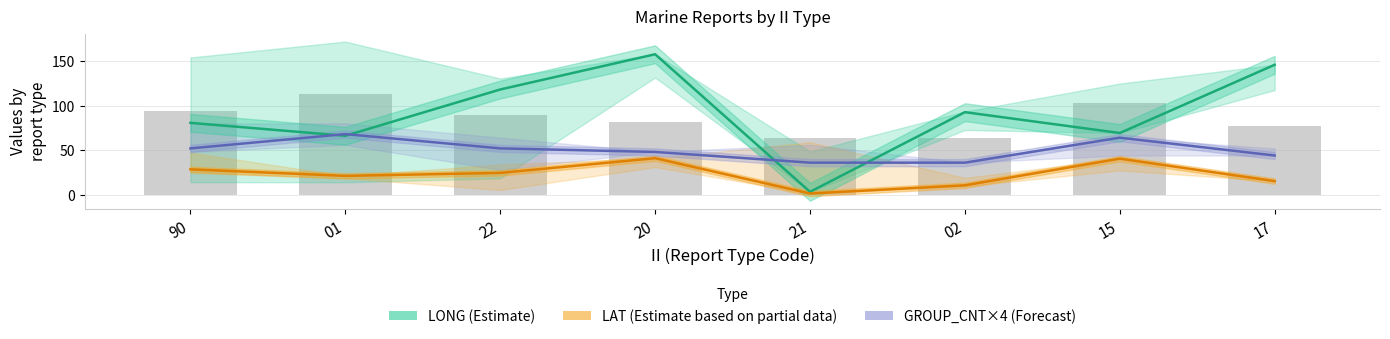

True or false: LONG (Estimate) has a value of 25.3 at 15.

False